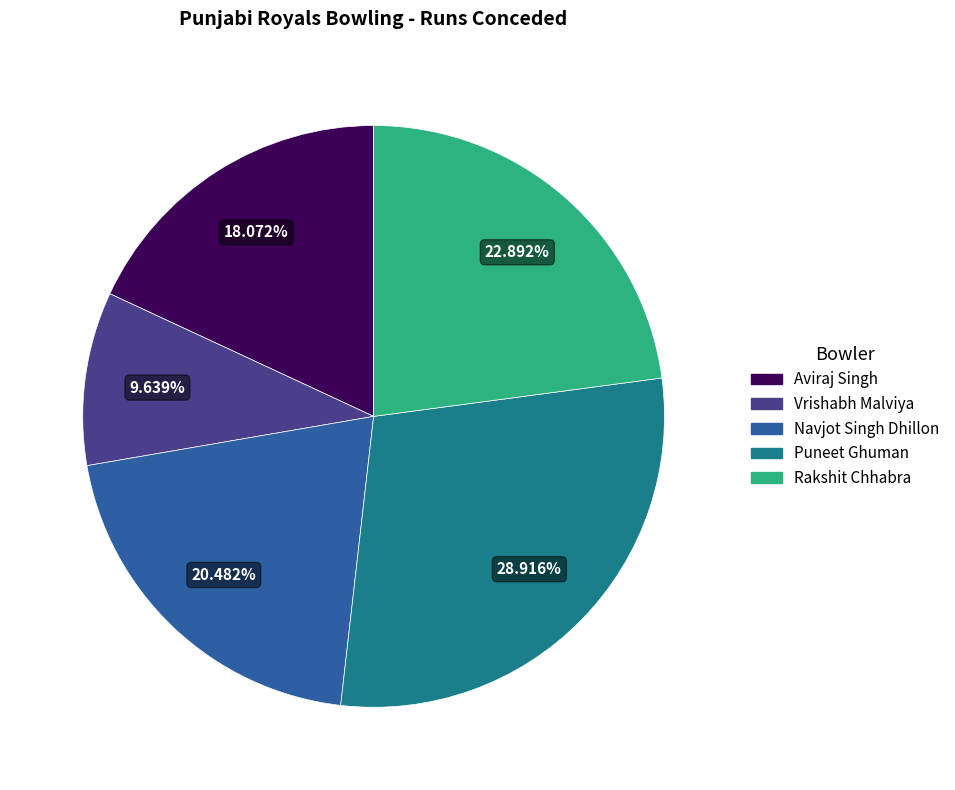

Does Vrishabh Malviya account for over 50% of the chart?

No